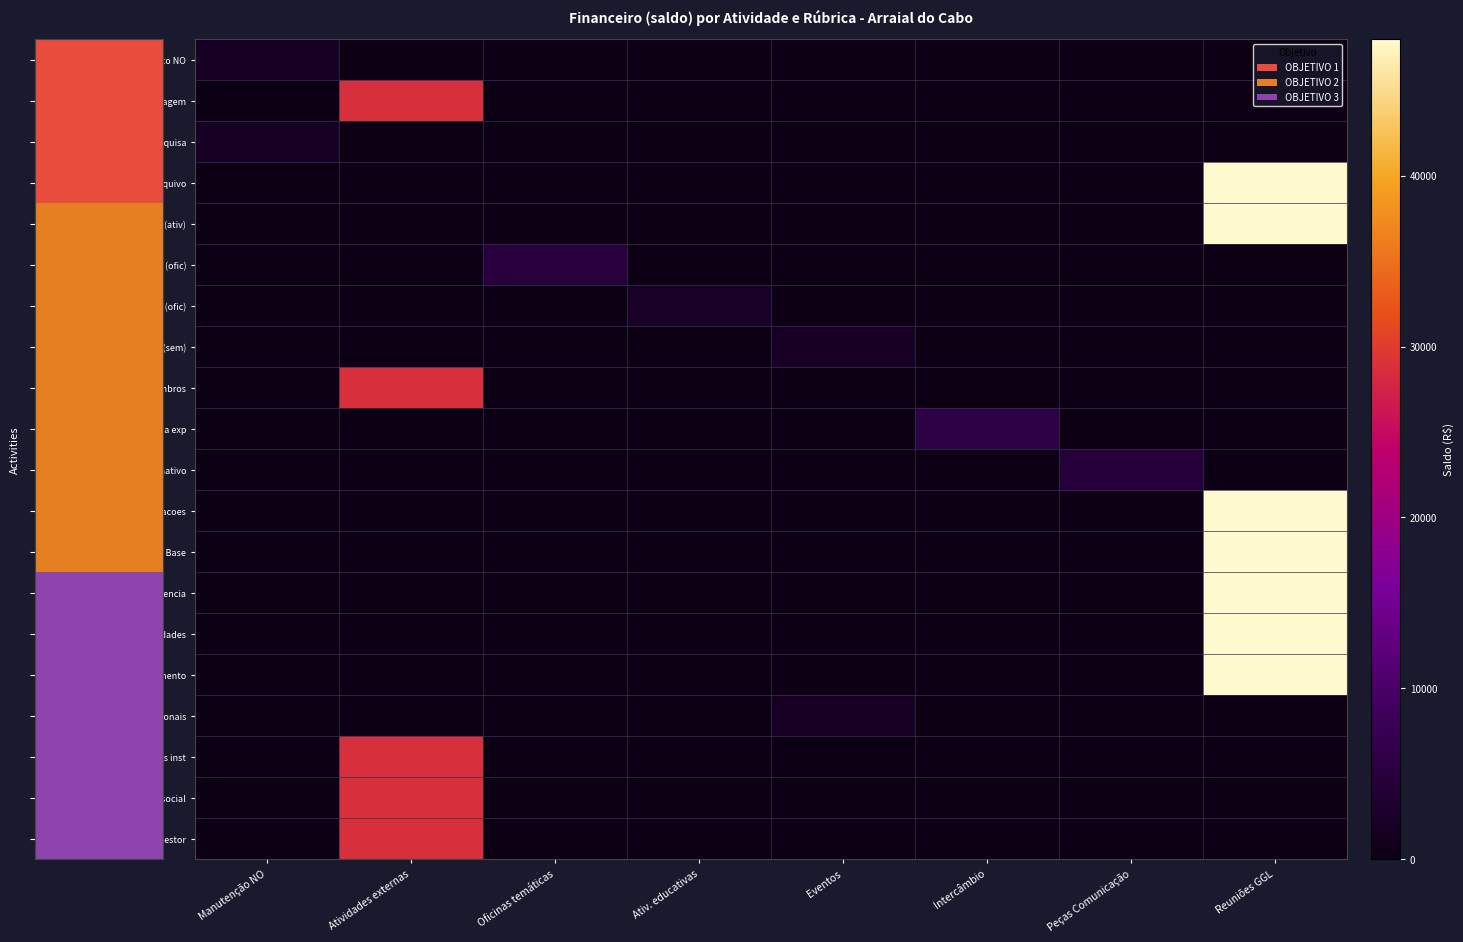

Reading right to left, what are all the values shown in this chart?

1.A Reestruturar espaco NO: Reuniões GGL=0.0	Peças Comunicação=0.0	Intercâmbio=0.0	Eventos=0.0	Ativ. educativas=0.0	Oficinas temáticas=0.0	Atividades externas=0.0	Manutenção NO=2000.0
1.B Produzir curta metragem: Reuniões GGL=0.0	Peças Comunicação=0.0	Intercâmbio=0.0	Eventos=0.0	Ativ. educativas=0.0	Oficinas temáticas=0.0	Atividades externas=28800.0	Manutenção NO=0.0
1.C Ofertar espaco pesquisa: Reuniões GGL=0.0	Peças Comunicação=0.0	Intercâmbio=0.0	Eventos=0.0	Ativ. educativas=0.0	Oficinas temáticas=0.0	Atividades externas=0.0	Manutenção NO=2000.0
1.D Criar/atualizar arquivo: Reuniões GGL=48000.0	Peças Comunicação=0.0	Intercâmbio=0.0	Eventos=0.0	Ativ. educativas=0.0	Oficinas temáticas=0.0	Atividades externas=0.0	Manutenção NO=0.0
2.A Formacoes membros (ativ): Reuniões GGL=48000.0	Peças Comunicação=0.0	Intercâmbio=0.0	Eventos=0.0	Ativ. educativas=0.0	Oficinas temáticas=0.0	Atividades externas=0.0	Manutenção NO=0.0
2.A Formacoes membros (ofic): Reuniões GGL=0.0	Peças Comunicação=0.0	Intercâmbio=0.0	Eventos=0.0	Ativ. educativas=0.0	Oficinas temáticas=5000.0	Atividades externas=0.0	Manutenção NO=0.0
2.B Formacoes abertas (ofic): Reuniões GGL=0.0	Peças Comunicação=0.0	Intercâmbio=0.0	Eventos=0.0	Ativ. educativas=2400.0	Oficinas temáticas=0.0	Atividades externas=0.0	Manutenção NO=0.0
2.B Formacoes abertas (sem): Reuniões GGL=0.0	Peças Comunicação=0.0	Intercâmbio=0.0	Eventos=2000.0	Ativ. educativas=0.0	Oficinas temáticas=0.0	Atividades externas=0.0	Manutenção NO=0.0
2.C Acolhida novos membros: Reuniões GGL=0.0	Peças Comunicação=0.0	Intercâmbio=0.0	Eventos=0.0	Ativ. educativas=0.0	Oficinas temáticas=0.0	Atividades externas=28800.0	Manutenção NO=0.0
2.D Intercambios troca exp: Reuniões GGL=0.0	Peças Comunicação=0.0	Intercâmbio=5919.2	Eventos=0.0	Ativ. educativas=0.0	Oficinas temáticas=0.0	Atividades externas=0.0	Manutenção NO=0.0
2.E Material informativo: Reuniões GGL=0.0	Peças Comunicação=4500.0	Intercâmbio=0.0	Eventos=0.0	Ativ. educativas=0.0	Oficinas temáticas=0.0	Atividades externas=0.0	Manutenção NO=0.0
2.F Mapear legislacoes: Reuniões GGL=48000.0	Peças Comunicação=0.0	Intercâmbio=0.0	Eventos=0.0	Ativ. educativas=0.0	Oficinas temáticas=0.0	Atividades externas=0.0	Manutenção NO=0.0
2.G Grupos estudo Linha Base: Reuniões GGL=48000.0	Peças Comunicação=0.0	Intercâmbio=0.0	Eventos=0.0	Ativ. educativas=0.0	Oficinas temáticas=0.0	Atividades externas=0.0	Manutenção NO=0.0
3.A Dossie acoes incidencia: Reuniões GGL=48000.0	Peças Comunicação=0.0	Intercâmbio=0.0	Eventos=0.0	Ativ. educativas=0.0	Oficinas temáticas=0.0	Atividades externas=0.0	Manutenção NO=0.0
3.B Noticias atividades: Reuniões GGL=48000.0	Peças Comunicação=0.0	Intercâmbio=0.0	Eventos=0.0	Ativ. educativas=0.0	Oficinas temáticas=0.0	Atividades externas=0.0	Manutenção NO=0.0
3.C Monitorar orcamento: Reuniões GGL=48000.0	Peças Comunicação=0.0	Intercâmbio=0.0	Eventos=0.0	Ativ. educativas=0.0	Oficinas temáticas=0.0	Atividades externas=0.0	Manutenção NO=0.0
3.D Eventos locais regionais: Reuniões GGL=0.0	Peças Comunicação=0.0	Intercâmbio=0.0	Eventos=2000.0	Ativ. educativas=0.0	Oficinas temáticas=0.0	Atividades externas=0.0	Manutenção NO=0.0
3.E Acoes conjuntas inst: Reuniões GGL=0.0	Peças Comunicação=0.0	Intercâmbio=0.0	Eventos=0.0	Ativ. educativas=0.0	Oficinas temáticas=0.0	Atividades externas=28800.0	Manutenção NO=0.0
3.F Espacos controle social: Reuniões GGL=0.0	Peças Comunicação=0.0	Intercâmbio=0.0	Eventos=0.0	Ativ. educativas=0.0	Oficinas temáticas=0.0	Atividades externas=28800.0	Manutenção NO=0.0
3.G Representar grupo gestor: Reuniões GGL=0.0	Peças Comunicação=0.0	Intercâmbio=0.0	Eventos=0.0	Ativ. educativas=0.0	Oficinas temáticas=0.0	Atividades externas=28800.0	Manutenção NO=0.0